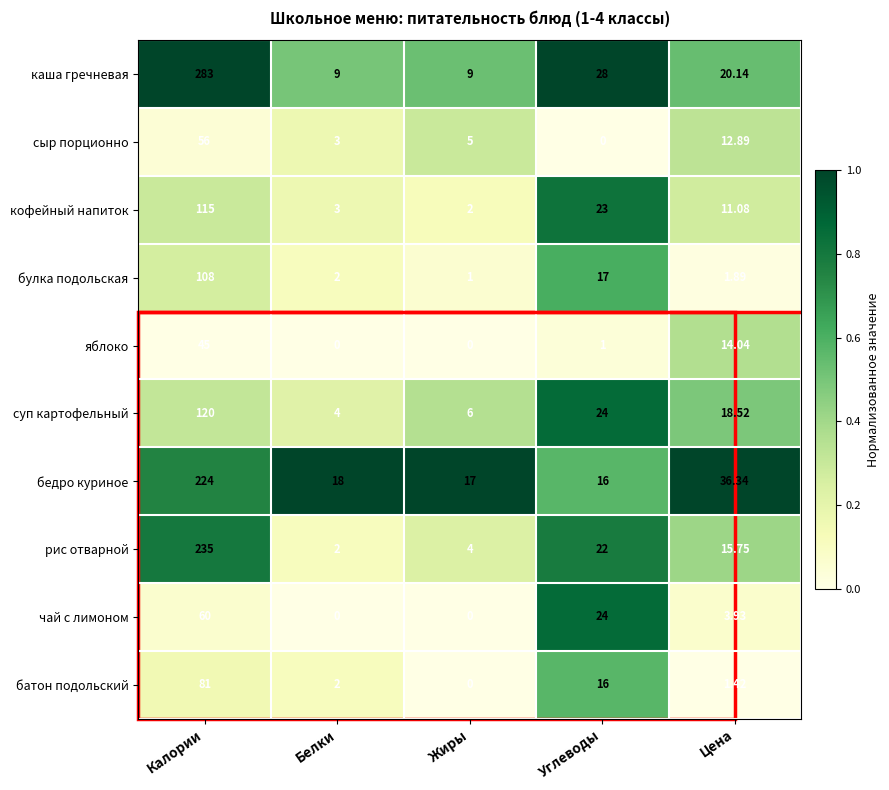

At which category is the sum across all series the highest?

Калории